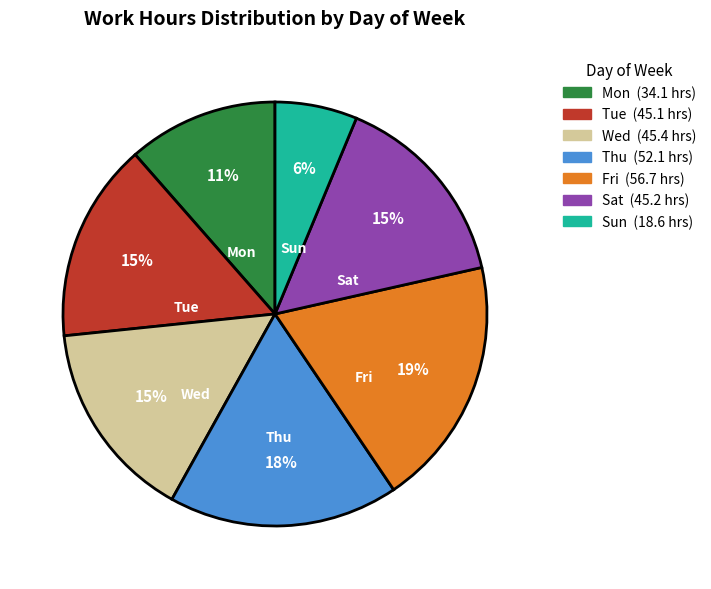

To the nearest percent, what is the average slice percentage?

14%